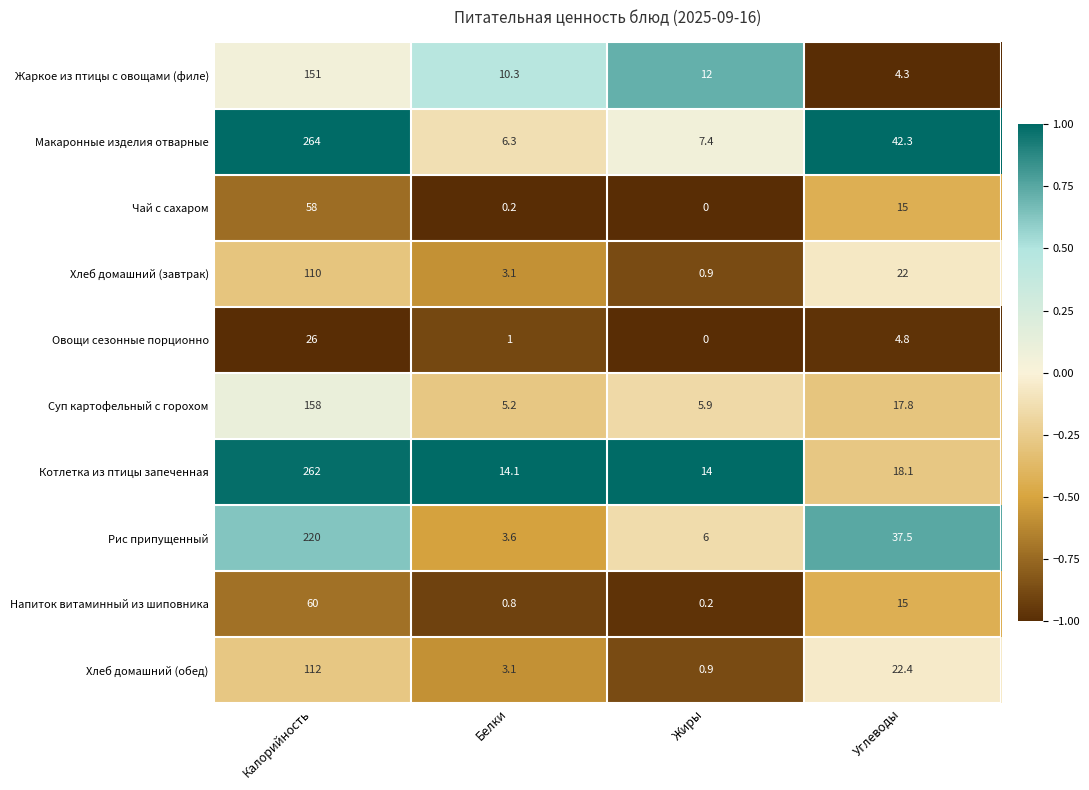

Rank the series by their maximum value, from lowest to highest.

Овощи сезонные порционно, Чай с сахаром, Напиток витаминный из шиповника, Хлеб домашний (завтрак), Хлеб домашний (обед), Жаркое из птицы с овощами (филе), Суп картофельный с горохом, Рис припущенный, Котлетка из птицы запеченная, Макаронные изделия отварные